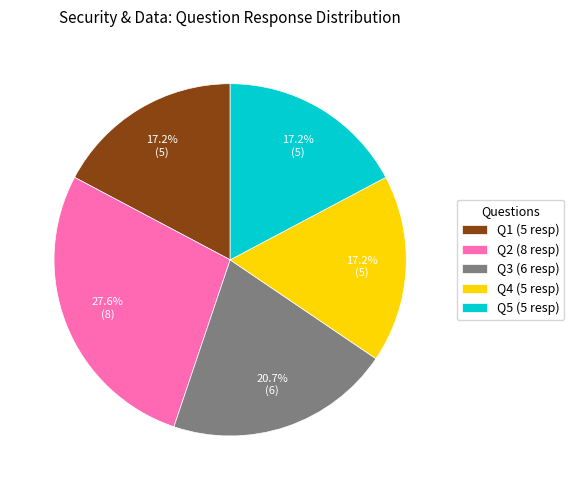

Do Q5 (5 resp) and Q2 (8 resp) together represent more than half of the pie?

No